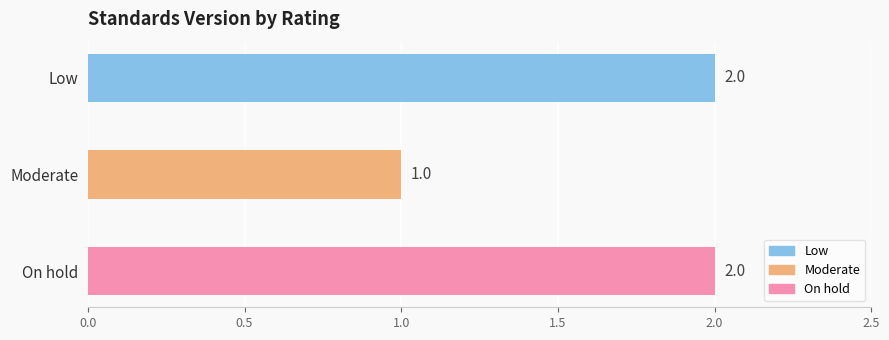

What is the sum of the values at On hold and Moderate?

3